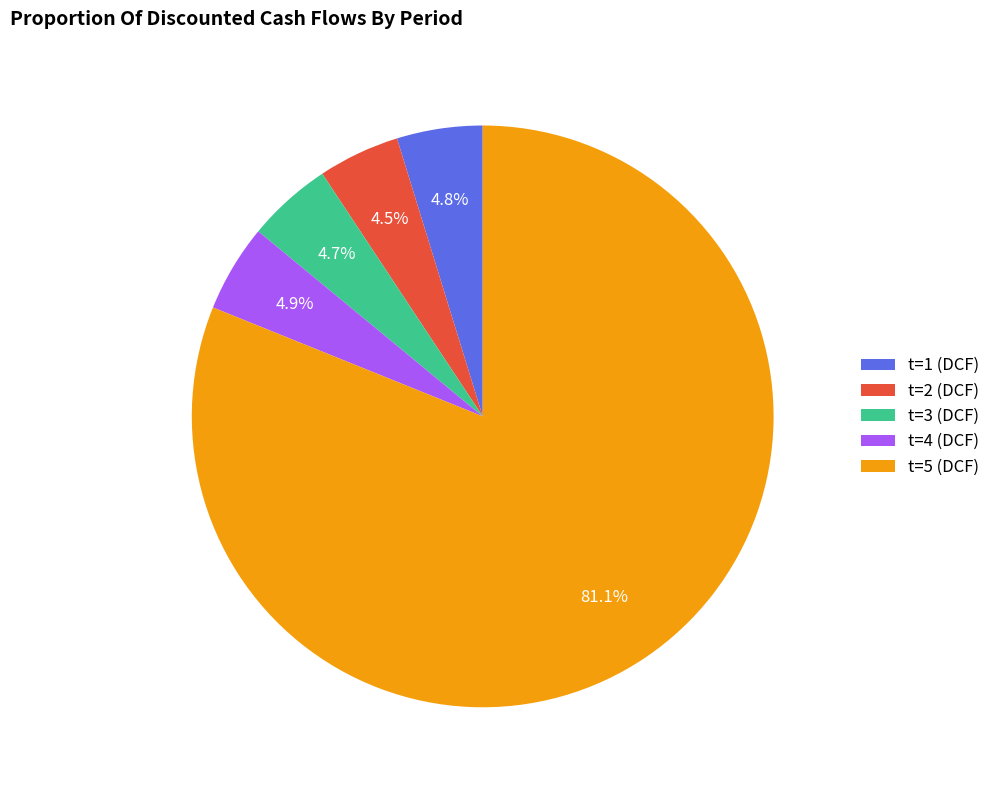

Is there a majority slice in this chart?

Yes